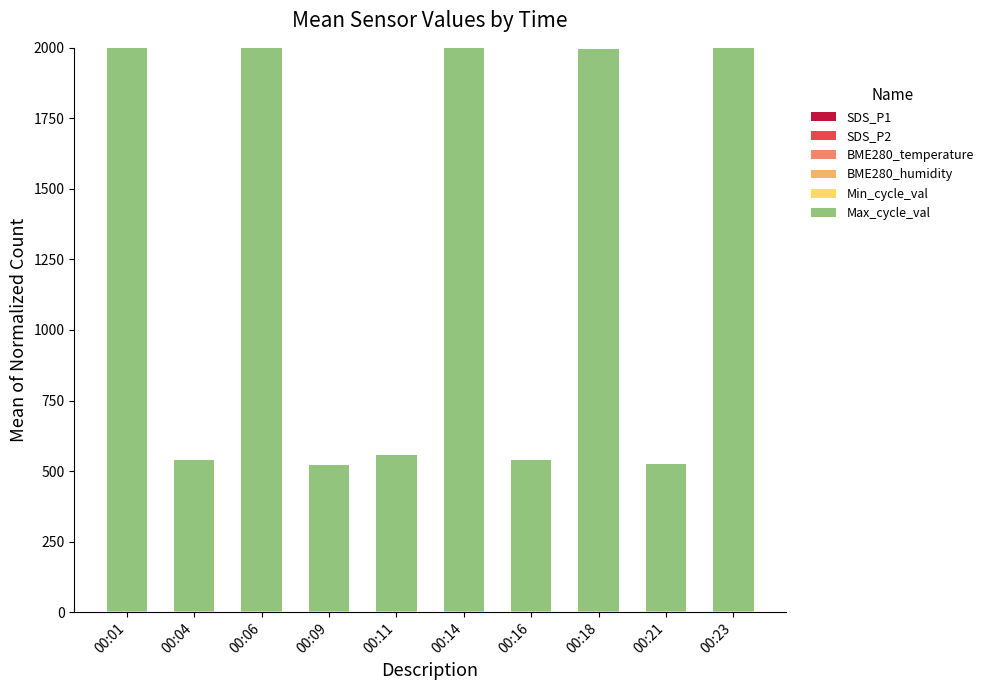

What is the difference between the maximum and second lowest values in the SDS_P1 series?

0.1